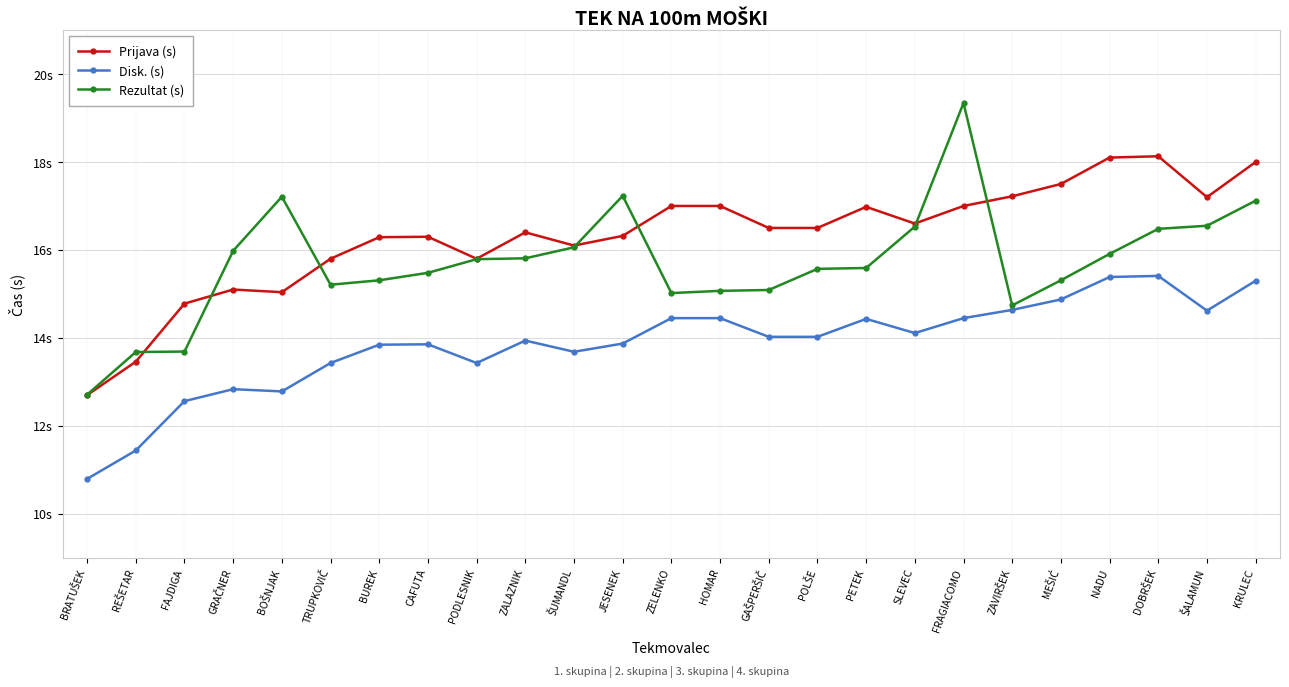

Does the chart have visible grid lines?

Yes